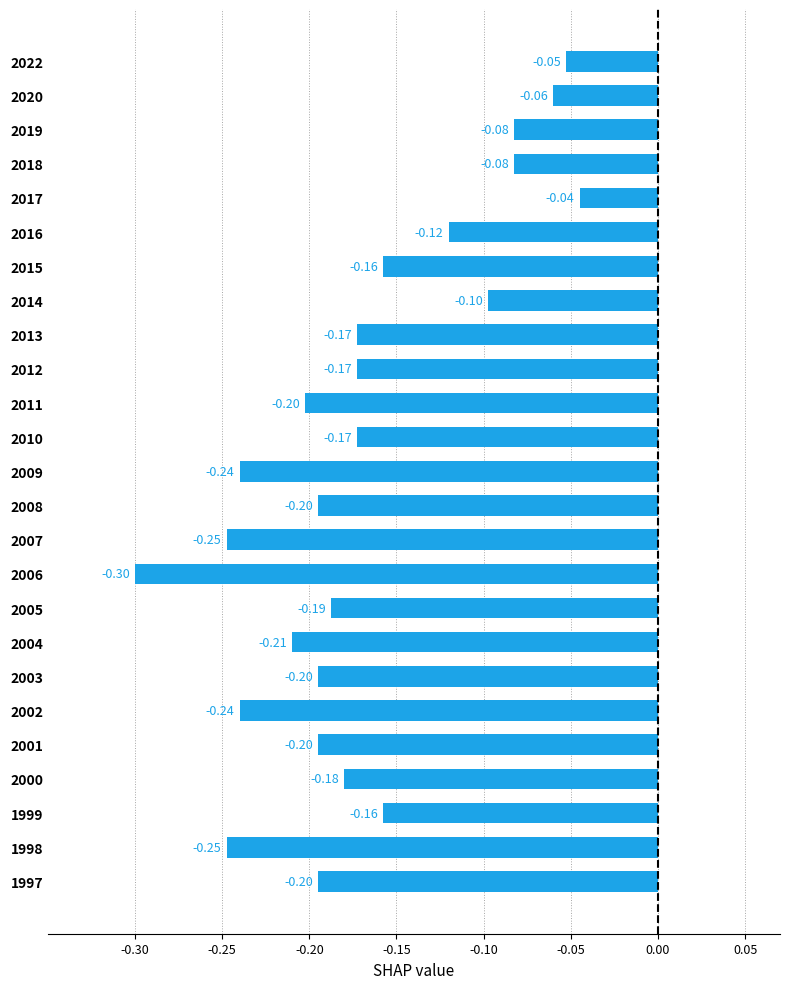

What is the minimum value shown in the chart?

-0.3